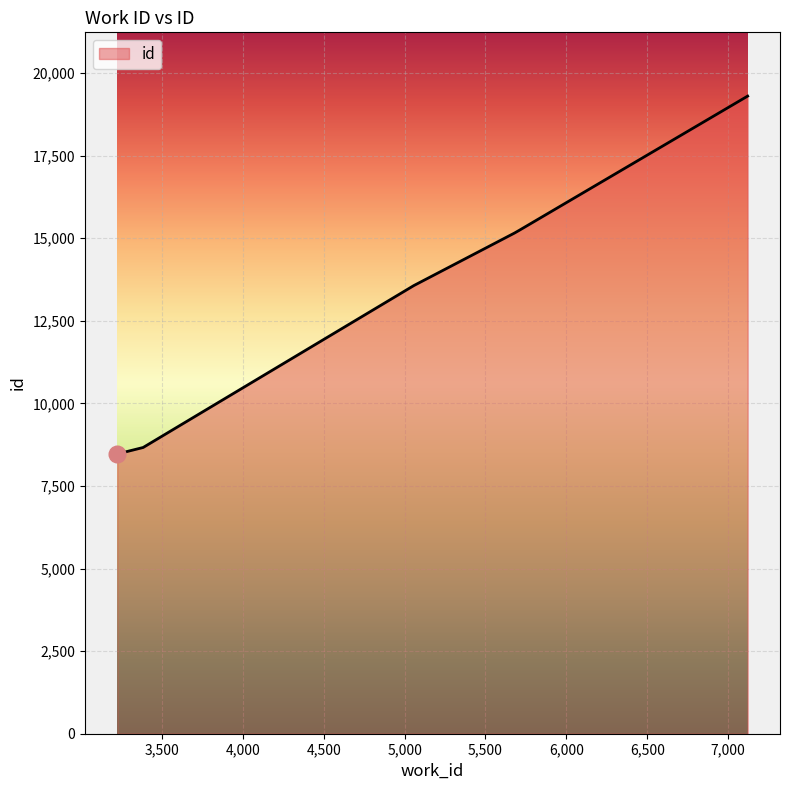

What is the maximum value shown in the chart?

19300